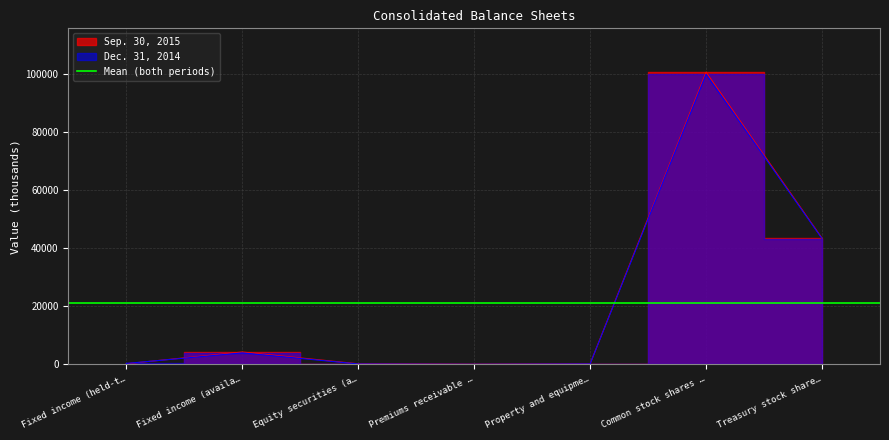

True or false: Sep. 30, 2015 has more than 2 points higher than both neighbors.

False